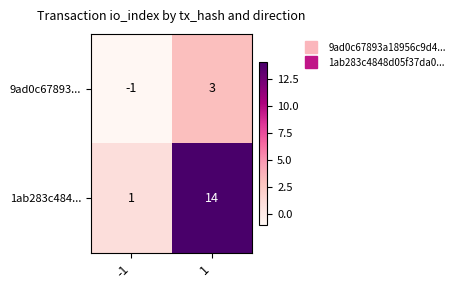

Is the value of 1ab283c484... at -1 greater than the value of 9ad0c67893... at 1?

No